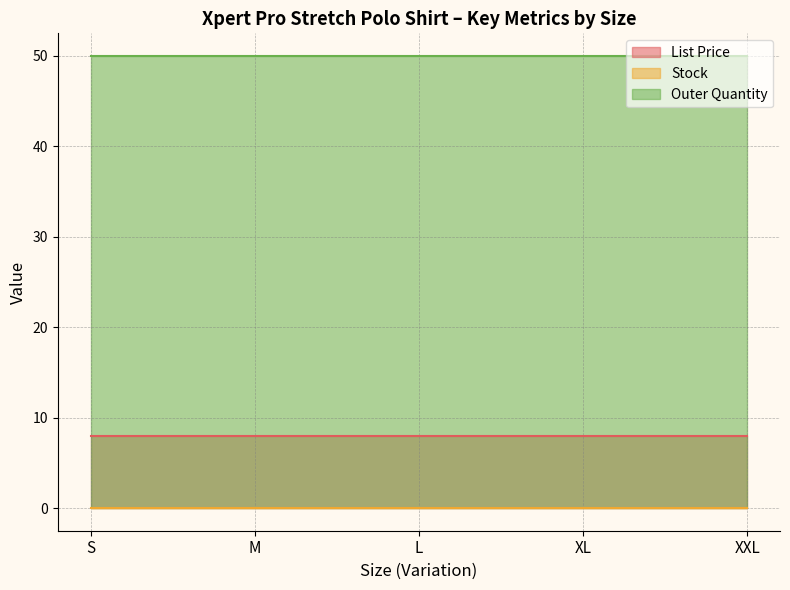

What position from the left is XXL?

5